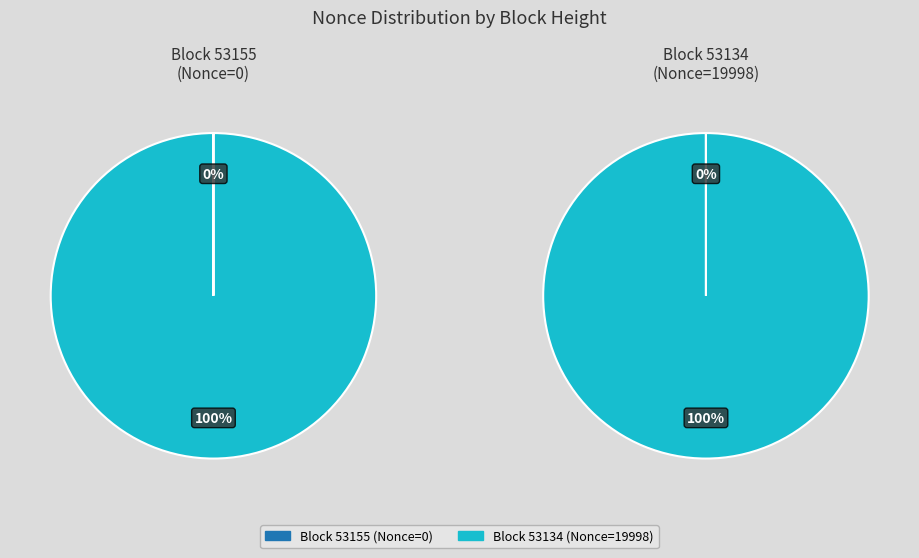

To the nearest percent, what percentage of the pie is 53134?

100%